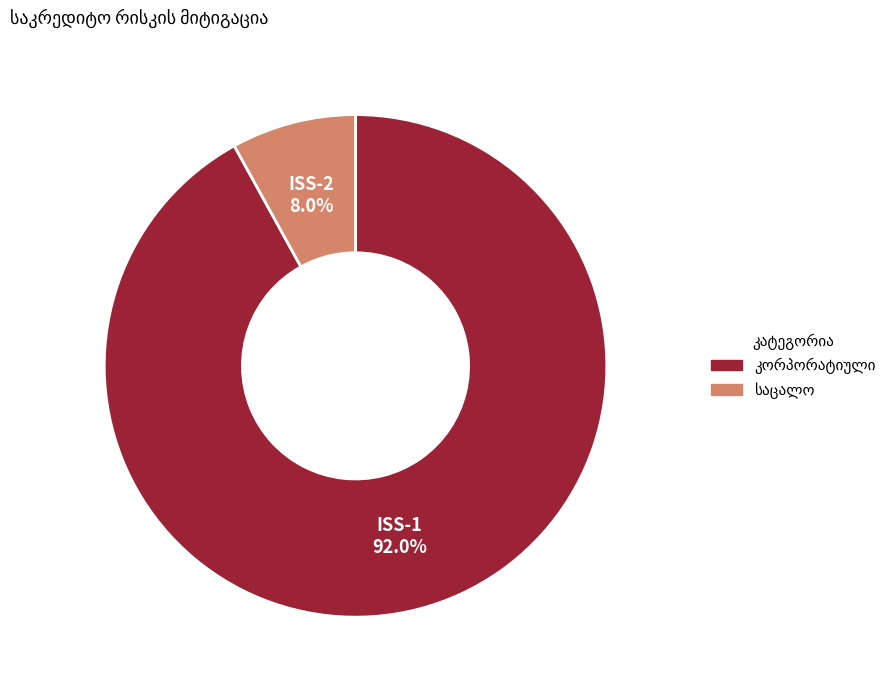

Does any single category account for the majority?

Yes